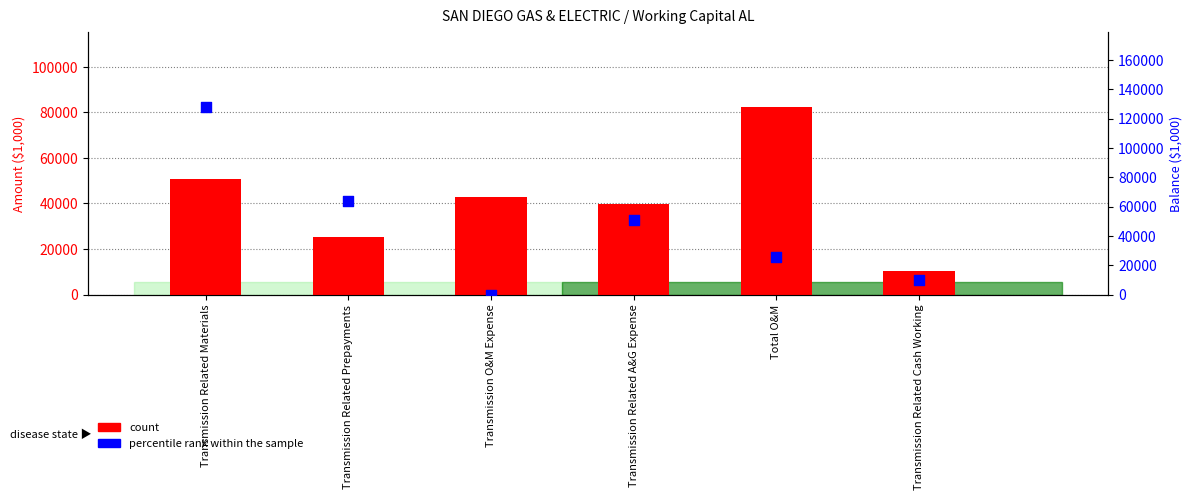

What are all the series names shown in the legend?

count, percentile rank within the sample